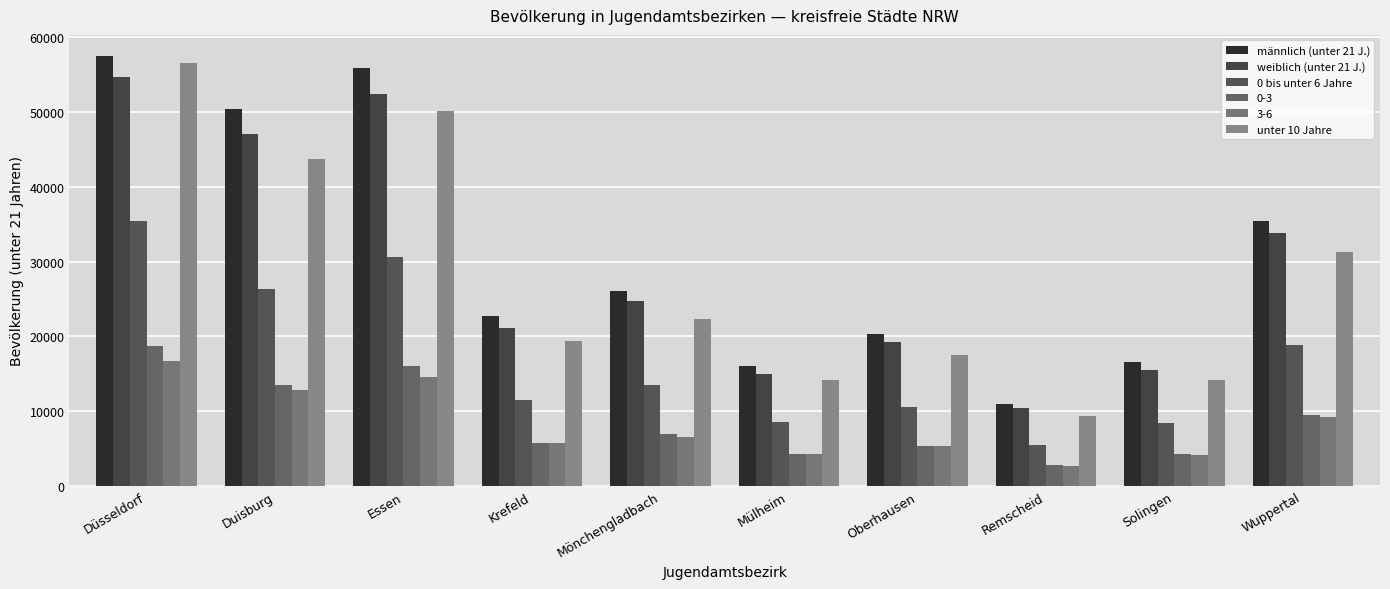

Which label corresponds to the largest value in the chart?

Düsseldorf